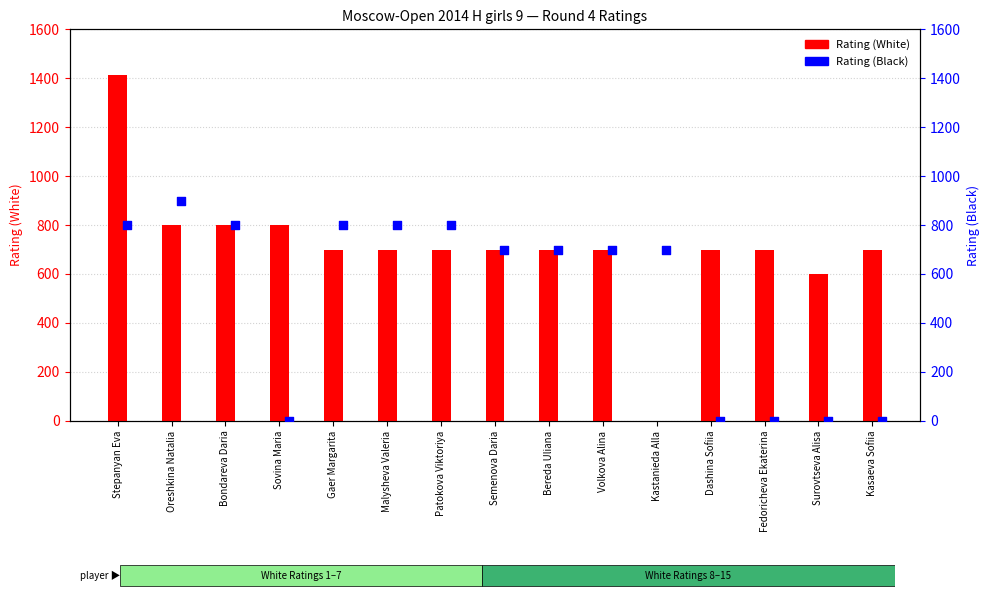

At which category is the sum across all series the highest?

Stepanyan Eva